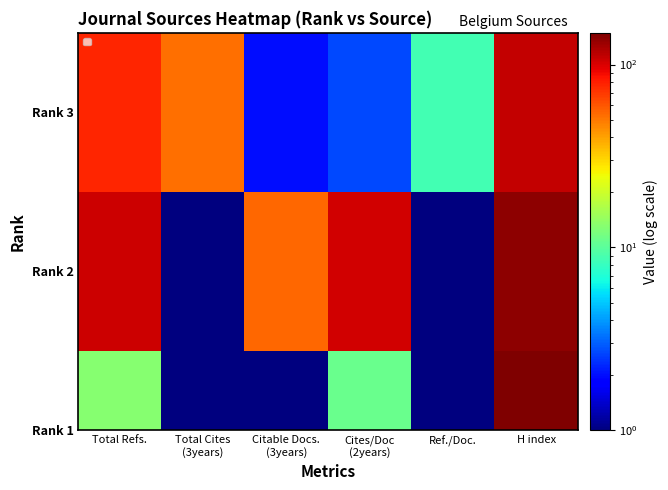

How many data points are above 52?

2